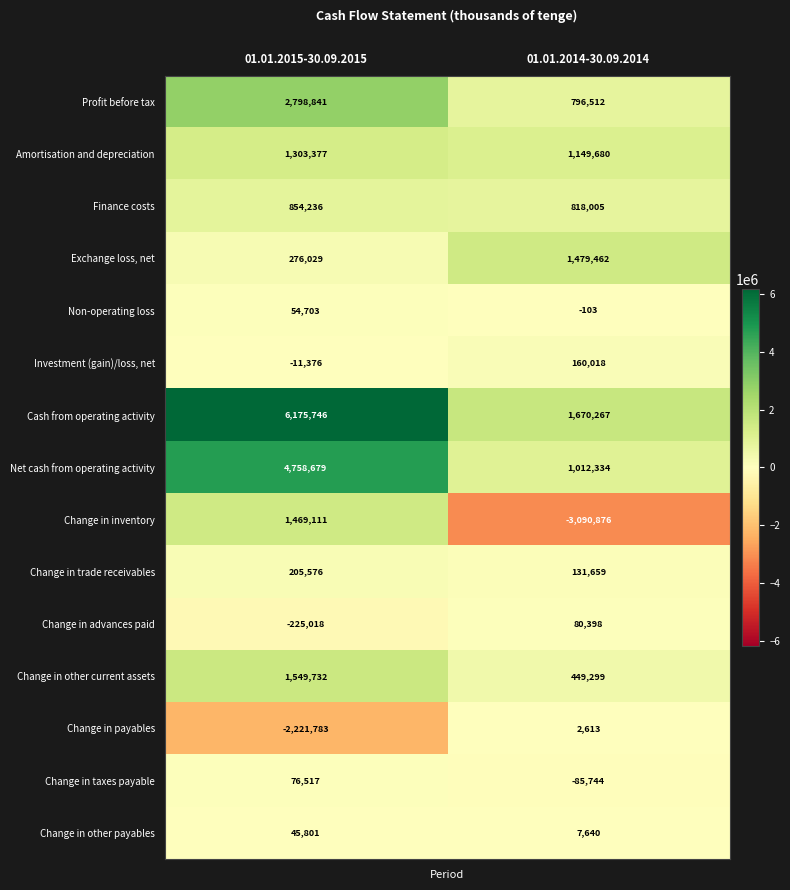

The Amortisation and depreciation series shows 266605 at 01.01.2015-30.09.2015. True or false?

False